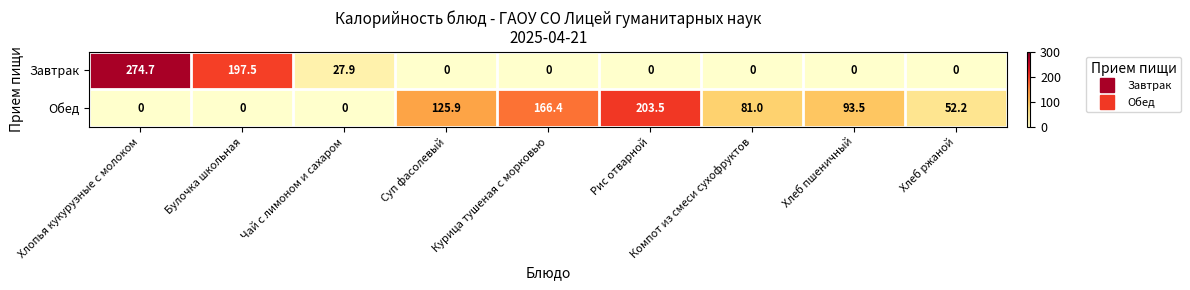

Which series has the largest range (max minus min)?

Завтрак